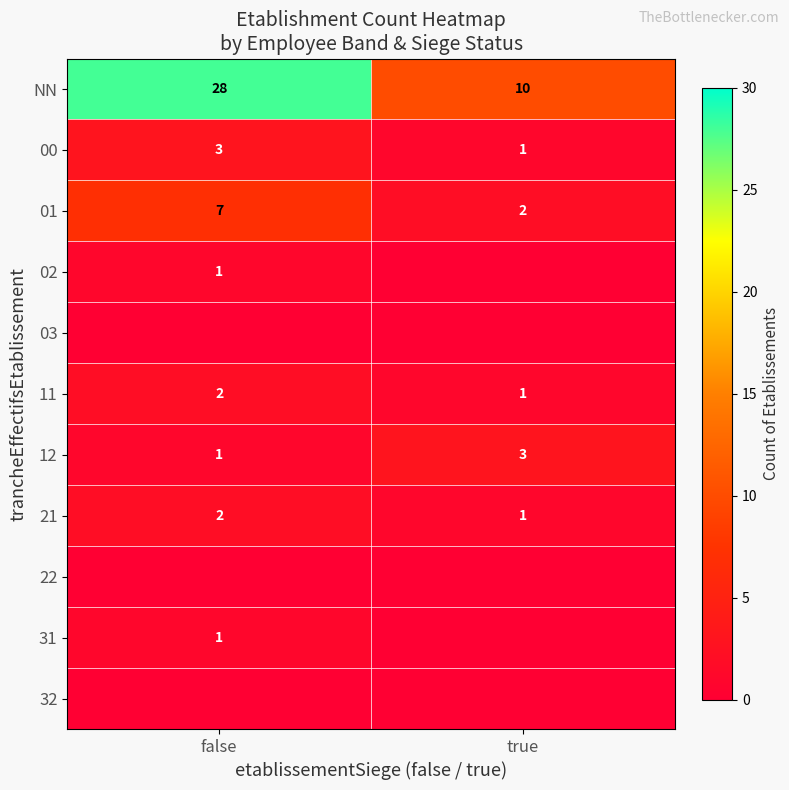

What is the difference between the 12 values at false and true?

2.0